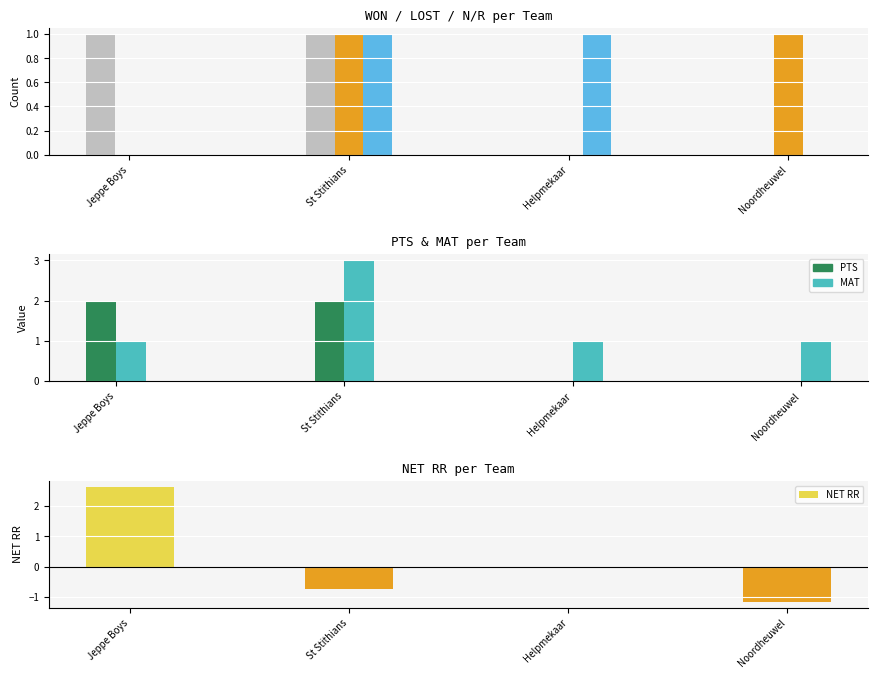

How many bars are there in total?

20